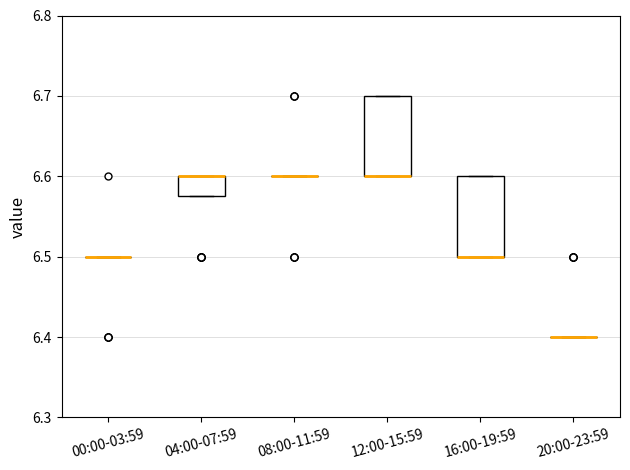

Reading left to right, read every box against the y-axis: the position of its median line, the range the box covers, and the ends of its whiskers. The values are not printed on the chart, so give them approximately, as read against the axis.

00:00-03:59: box collapsed to a line at 6.50, whiskers 6.50 to 6.50
04:00-07:59: median 6.60 (drawn on the box's upper edge), box 6.58 to 6.60, whiskers 6.58 to 6.60
08:00-11:59: box collapsed to a line at 6.60, whiskers 6.60 to 6.60
12:00-15:59: median 6.60 (drawn on the box's lower edge), box 6.60 to 6.70, whiskers 6.60 to 6.70
16:00-19:59: median 6.50 (drawn on the box's lower edge), box 6.50 to 6.60, whiskers 6.50 to 6.60
20:00-23:59: box collapsed to a line at 6.40, whiskers 6.40 to 6.40